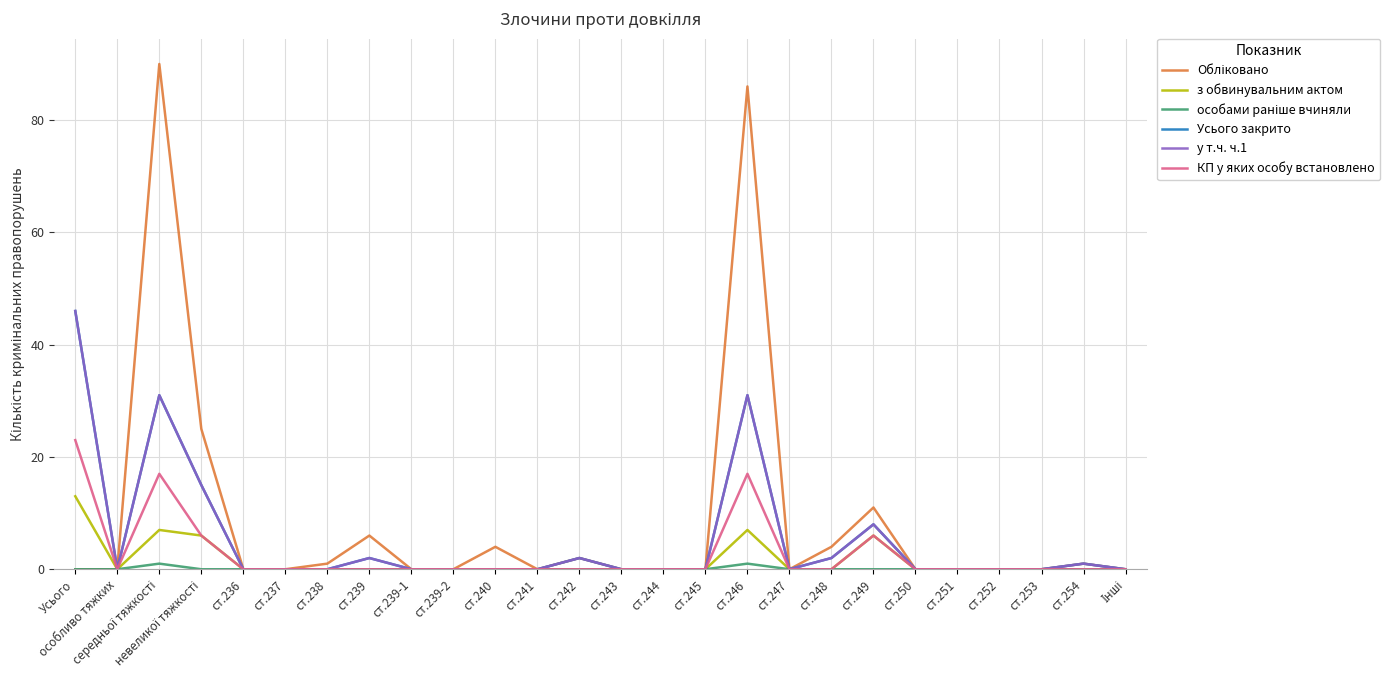

What is the spread (max minus min) of values at ст.246?

85